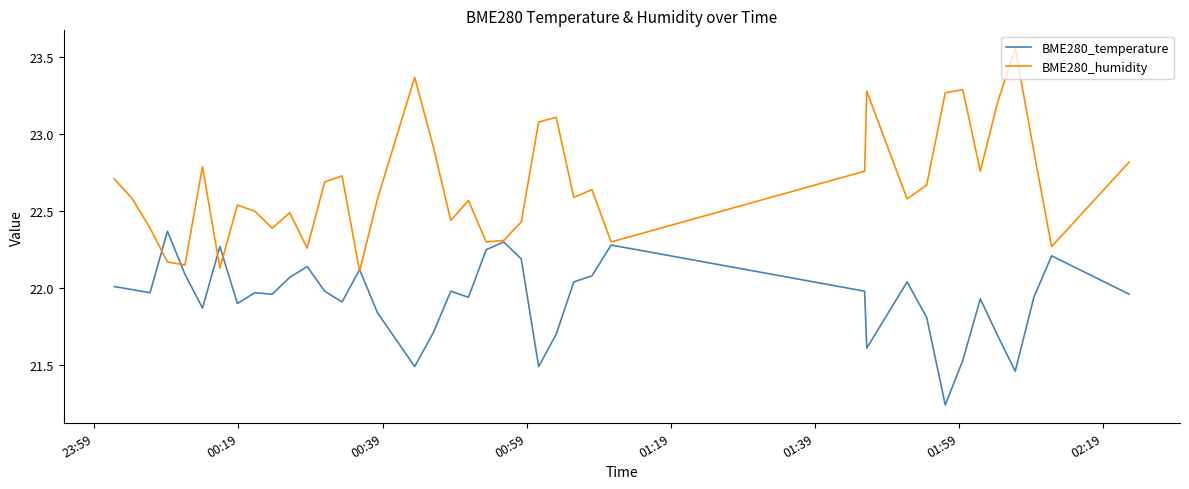

Rank the series by their average value, from highest to lowest.

BME280_humidity, BME280_temperature